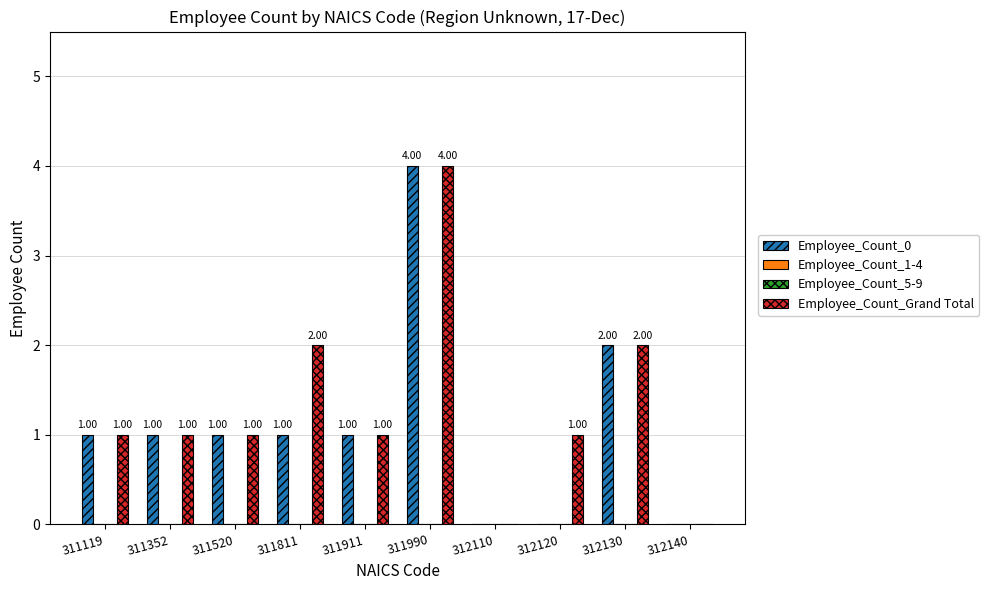

At how many categories does at least one series exceed 0?

8